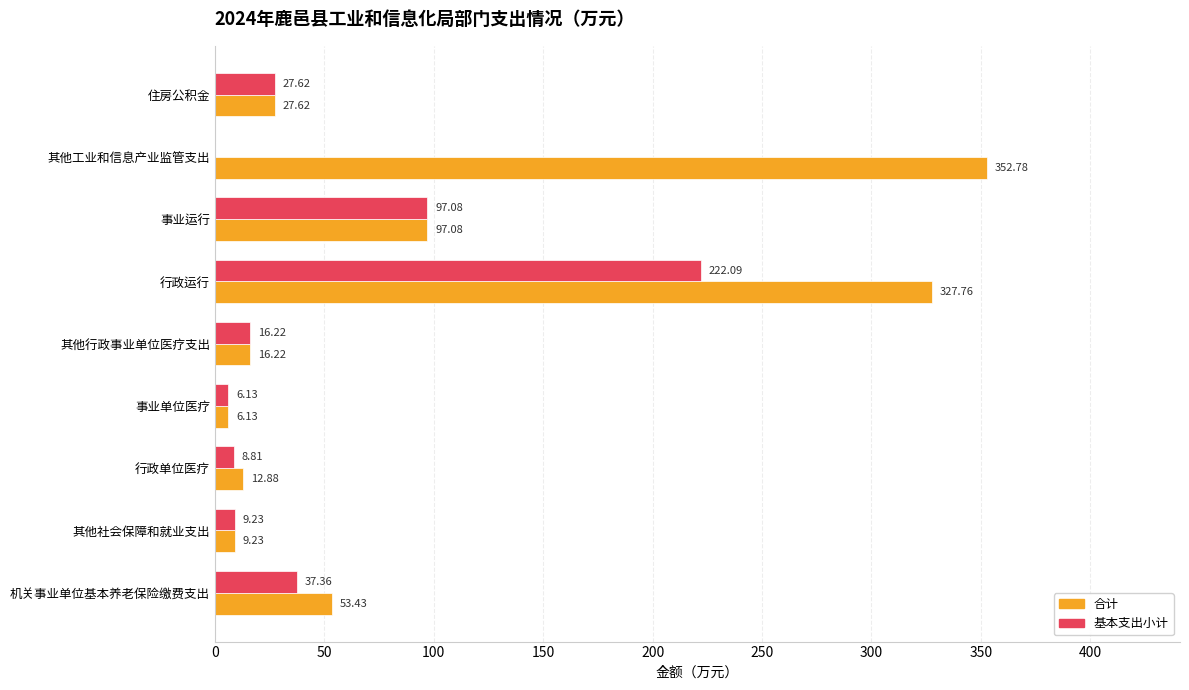

Which category has the highest value in the 基本支出小计 series?

行政运行